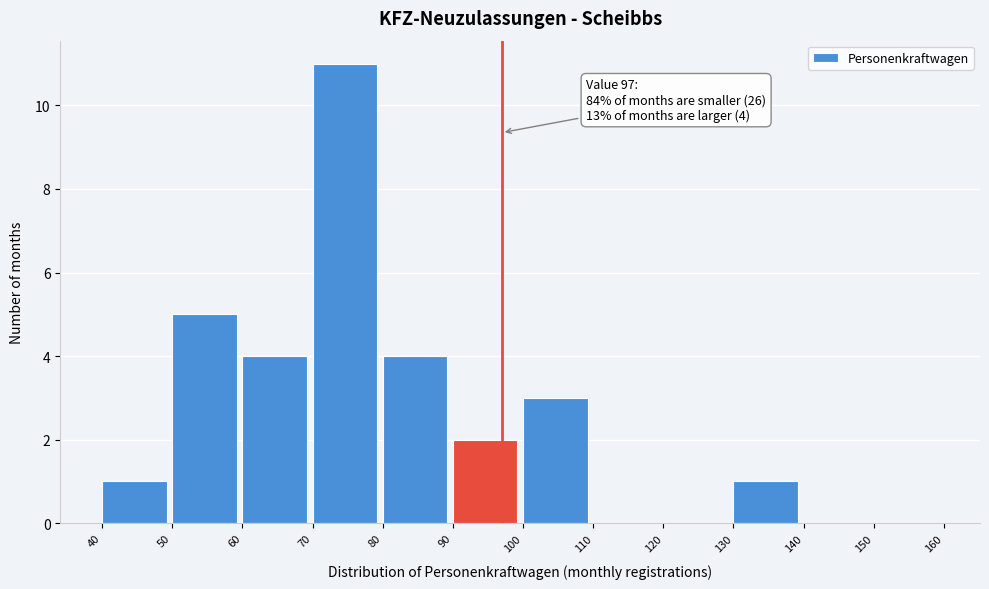

Over which range of the x-axis is the bar tallest?

70 to 80